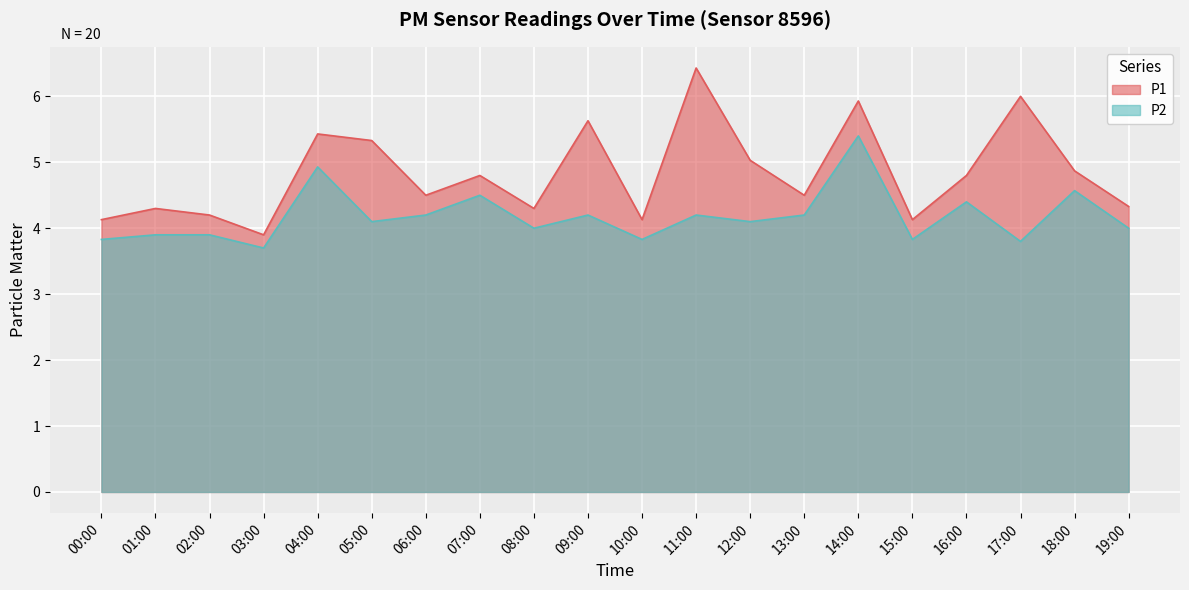

Read the P1 value at 04:00.

5.4